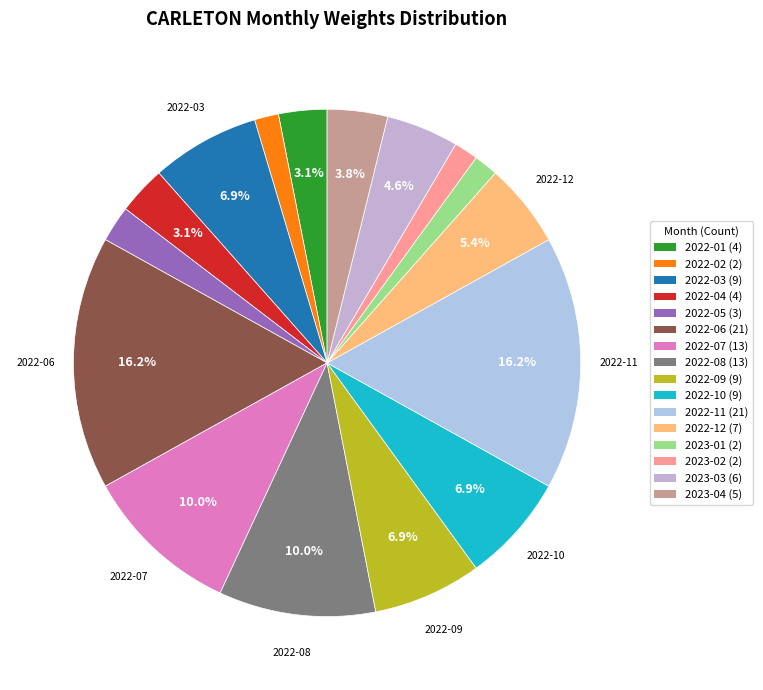

Approximately how many times larger is the value at 2022-03 compared to 2022-05?

3.0